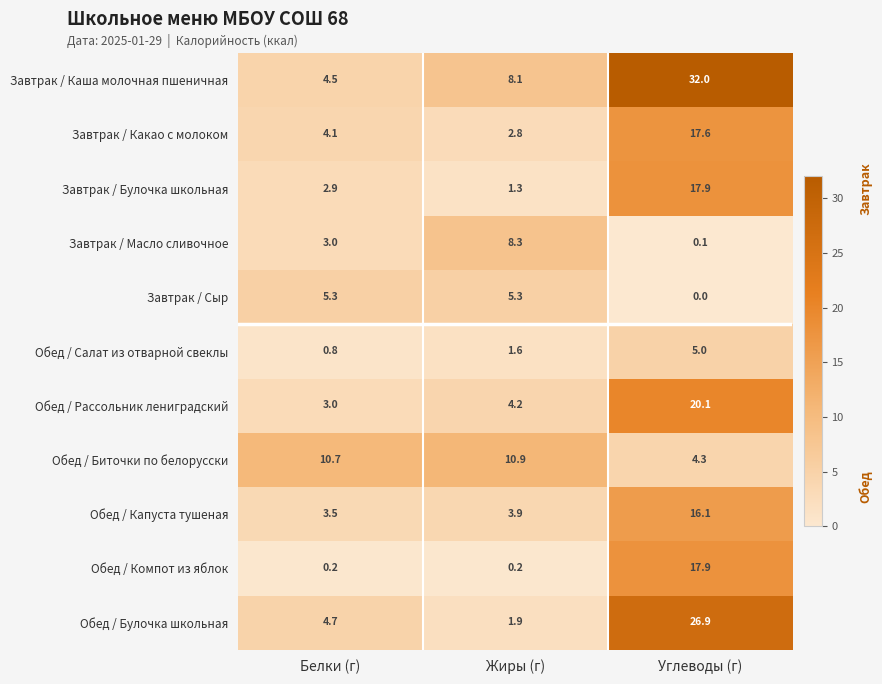

Which series has the widest spread of values?

Завтрак / Каша молочная пшеничная